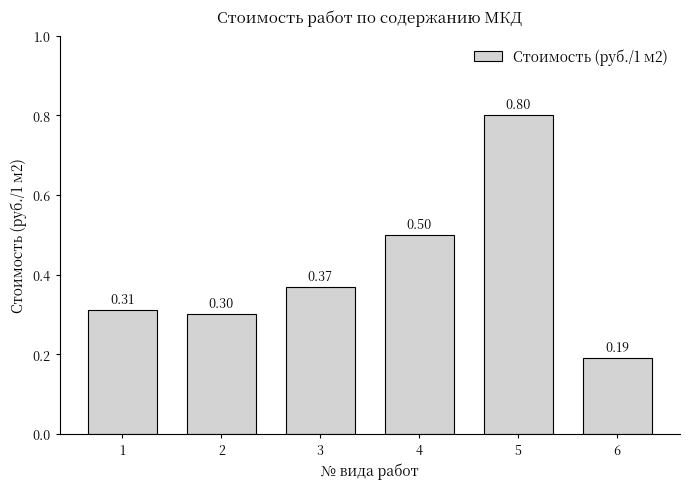

Rank the categories by value from lowest to highest.

6, 2, 1, 3, 4, 5